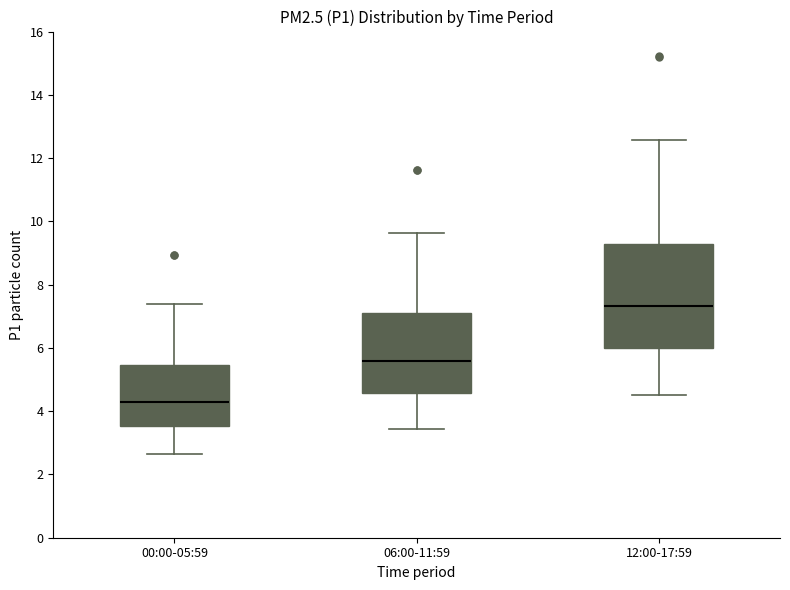

Reading left to right, transcribe this box plot: for each box, give where its median line is, the range the box spans, and where its two whiskers end, as read against the y-axis. The values are not printed on the chart, so give them approximately, as read against the axis.

00:00-05:59: median 4.4, box 3.6 to 5.4, whiskers 2.6 to 7.4
06:00-11:59: median 5.6, box 4.6 to 7.2, whiskers 3.4 to 9.6
12:00-17:59: median 7.4, box 6.0 to 9.2, whiskers 4.6 to 12.6